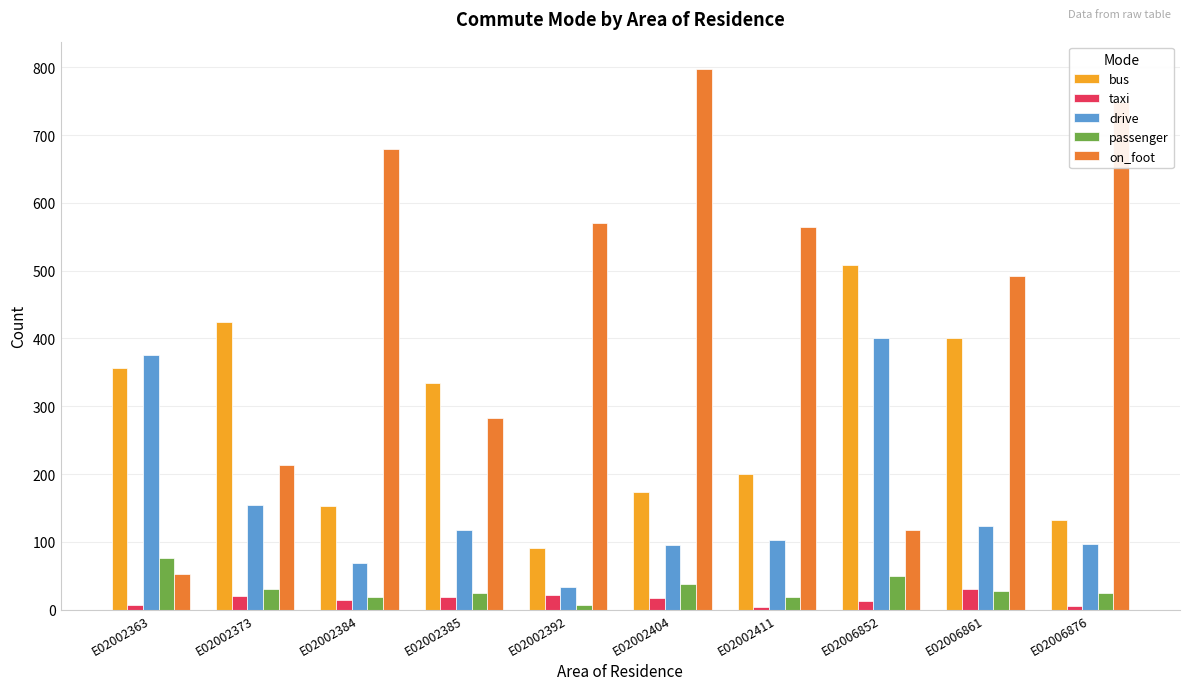

Count the number of categories in the chart.

10